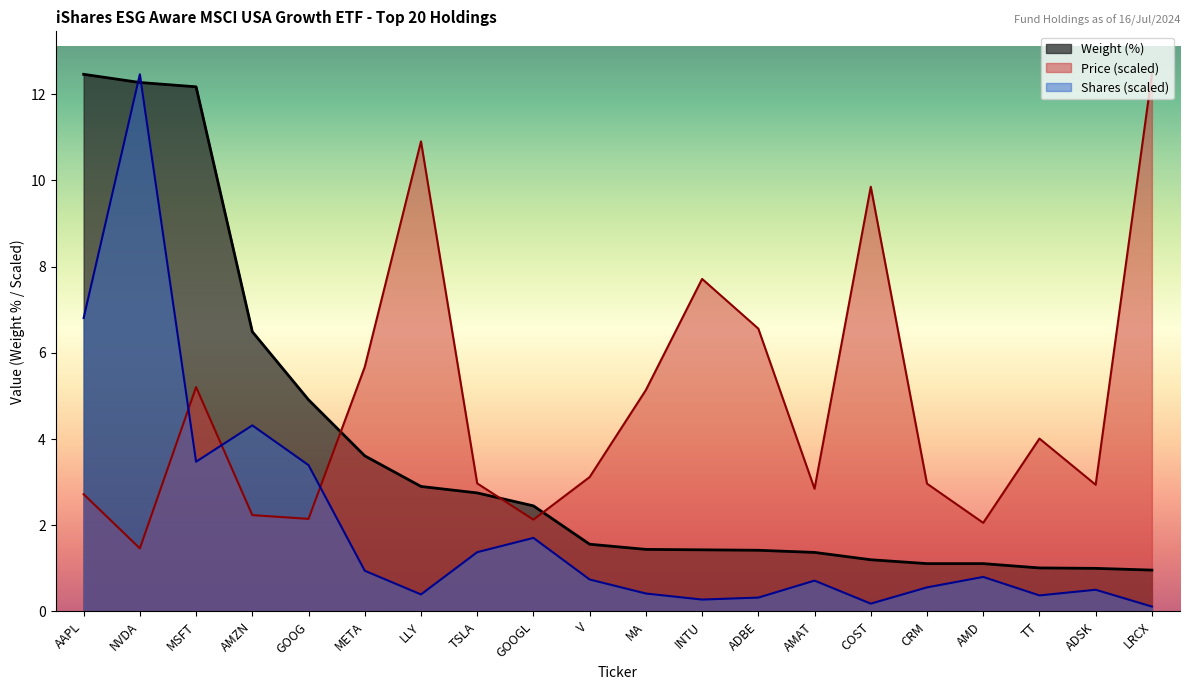

What is the sum of all Price values?

95.1